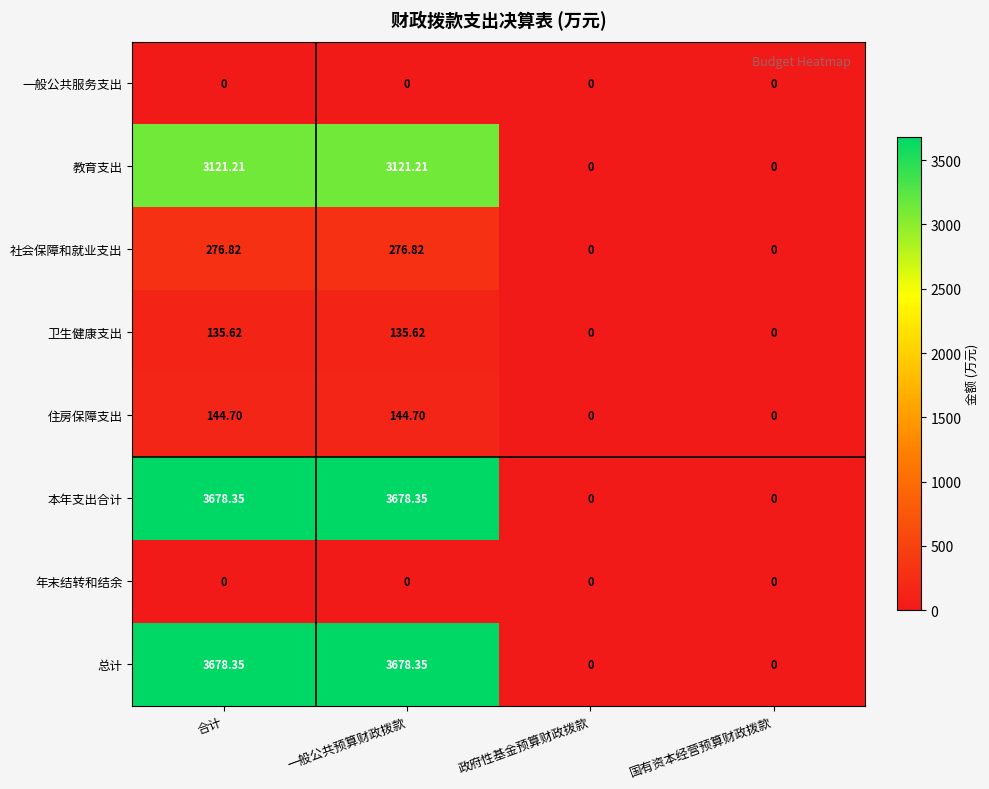

Is the value of 住房保障支出 at 合计 greater than the value of 年末结转和结余 at 一般公共预算财政拨款?

Yes